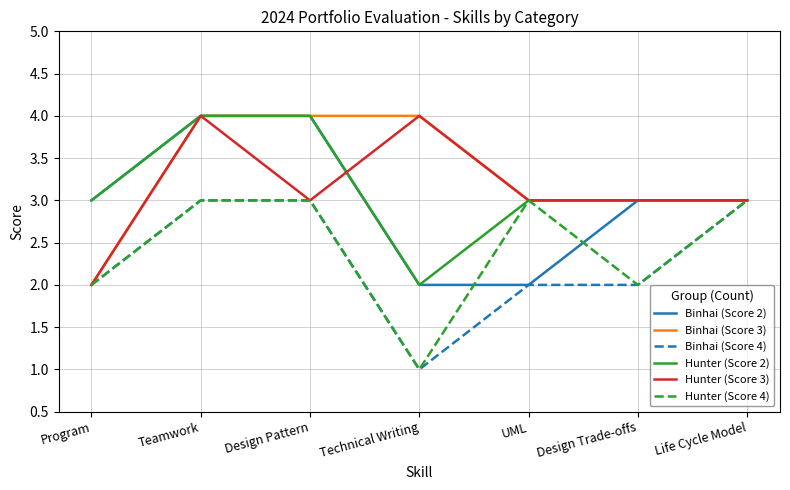

True or false: Binhai (Score 3) has a value of 4 at Design Pattern.

True